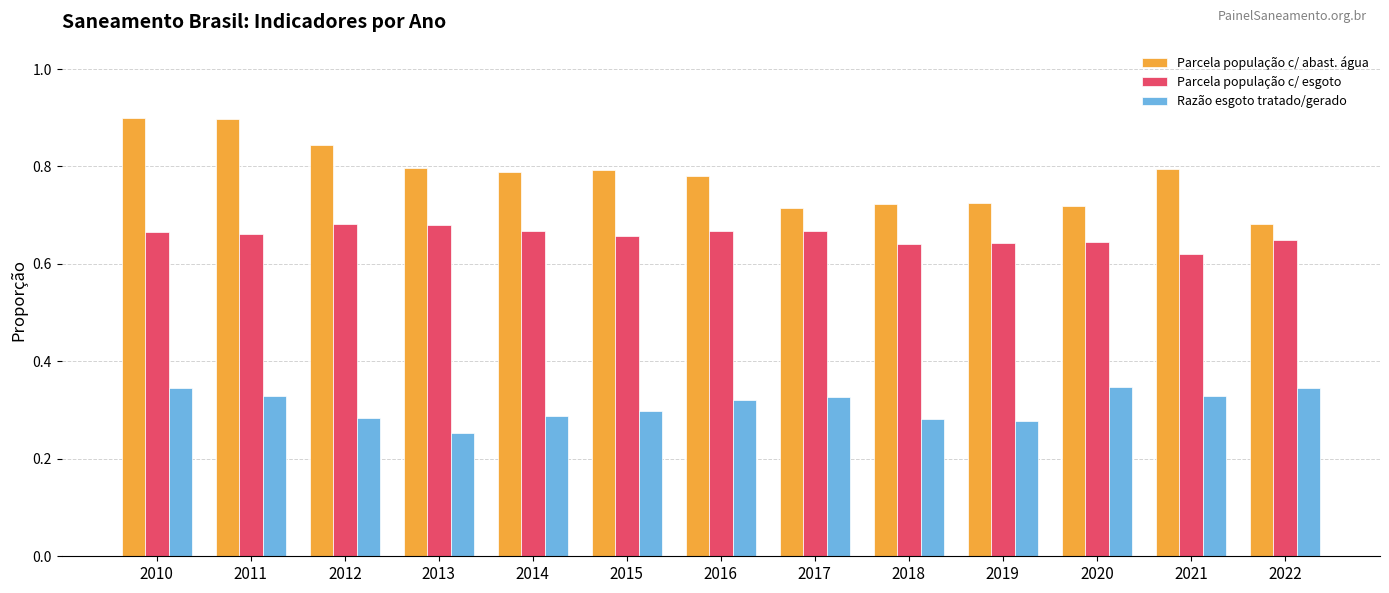

The Parcela população c/ abast. água series shows 0.2 at 2022. True or false?

False